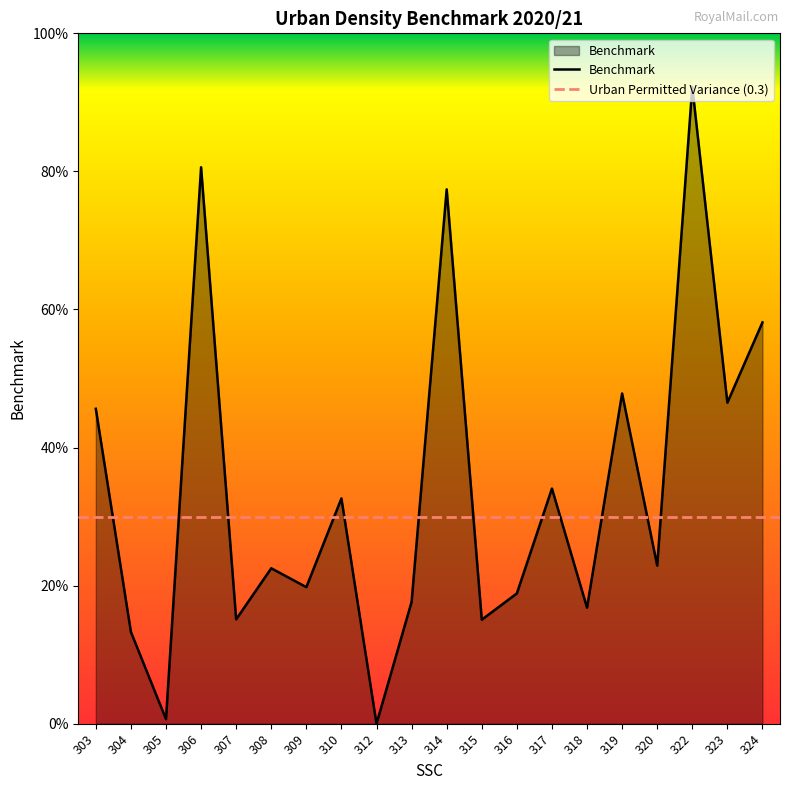

How many values are above zero?

19